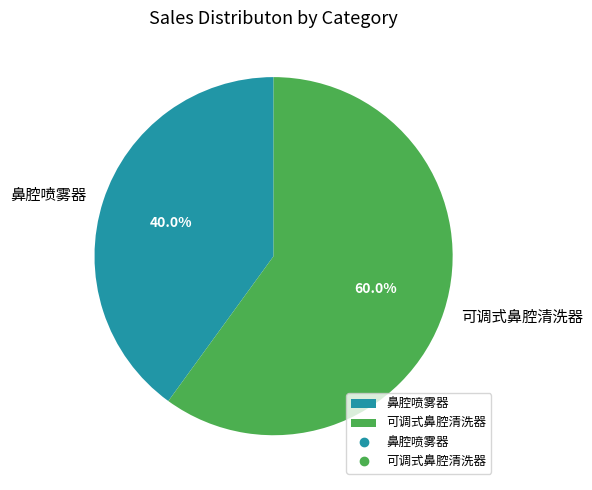

What percentage is NOT represented by 可调式鼻腔清洗器?

40.0%